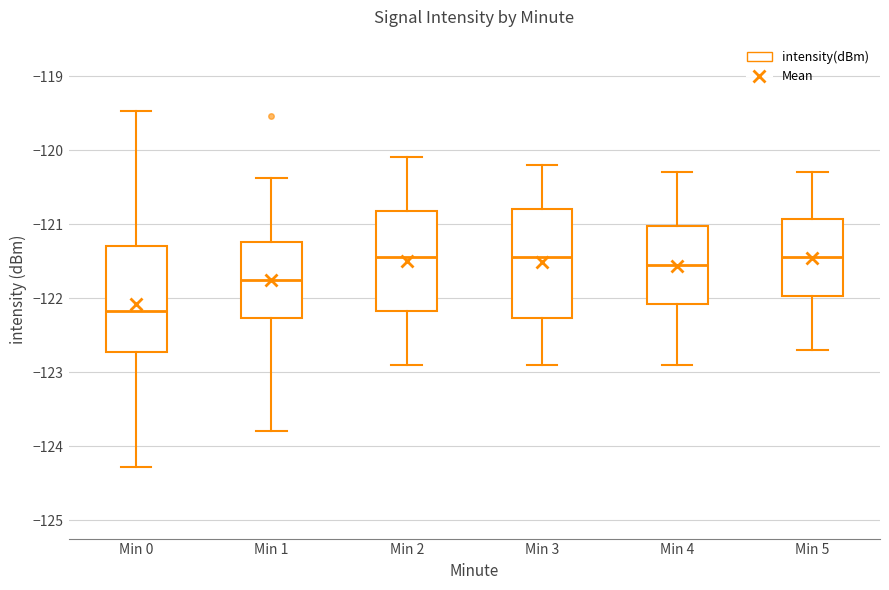

Which box has the lowest median line?

Min 0